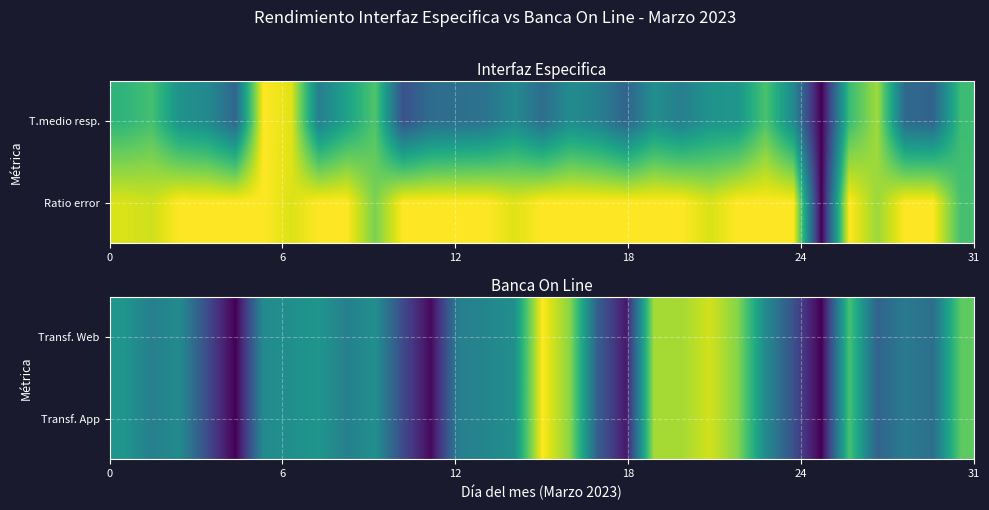

How many categories are shown in the chart?

31